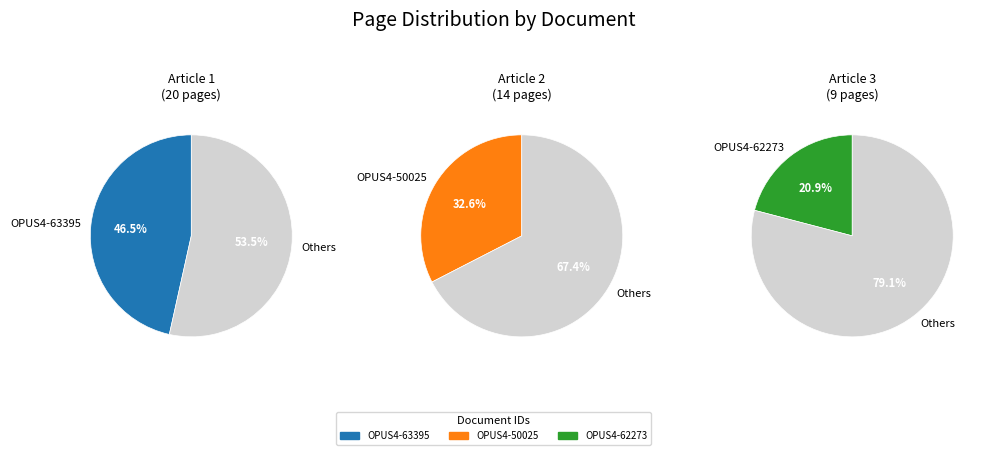

Which category has the biggest portion of the pie?

OPUS4-63395